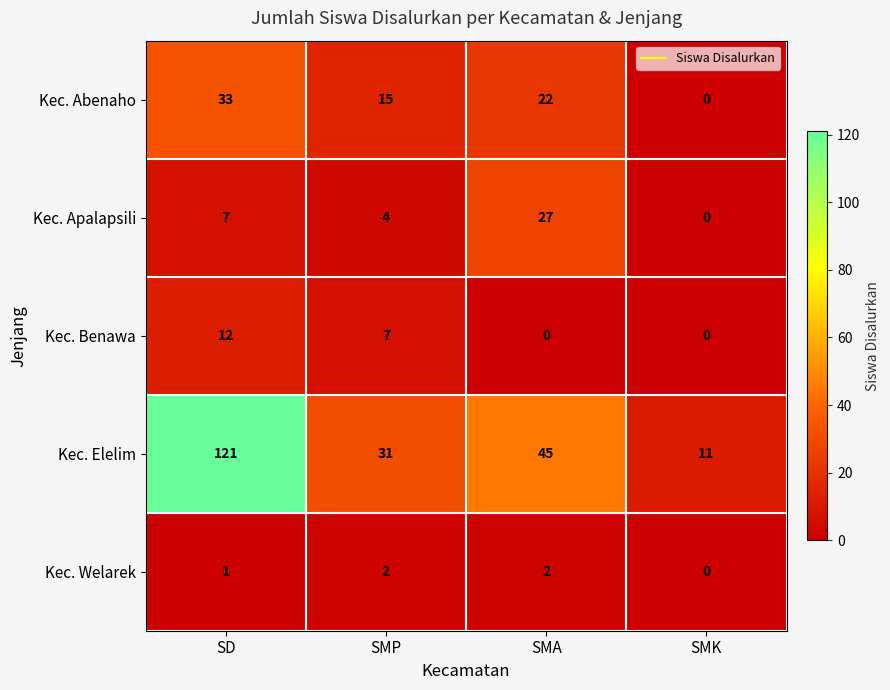

Reading left to right, list all the values displayed in this chart.

Kec. Abenaho: SD=33	SMP=15	SMA=22	SMK=0
Kec. Apalapsili: SD=7	SMP=4	SMA=27	SMK=0
Kec. Benawa: SD=12	SMP=7	SMA=0	SMK=0
Kec. Elelim: SD=121	SMP=31	SMA=45	SMK=11
Kec. Welarek: SD=1	SMP=2	SMA=2	SMK=0